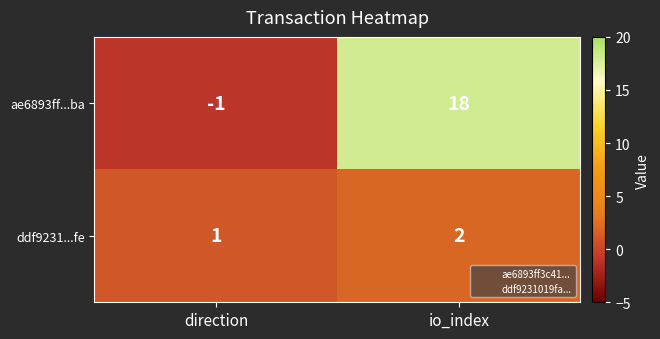

Reading left to right, transcribe all the data shown in this chart.

ae6893ff...ba: -1	18
ddf9231...fe: 1	2